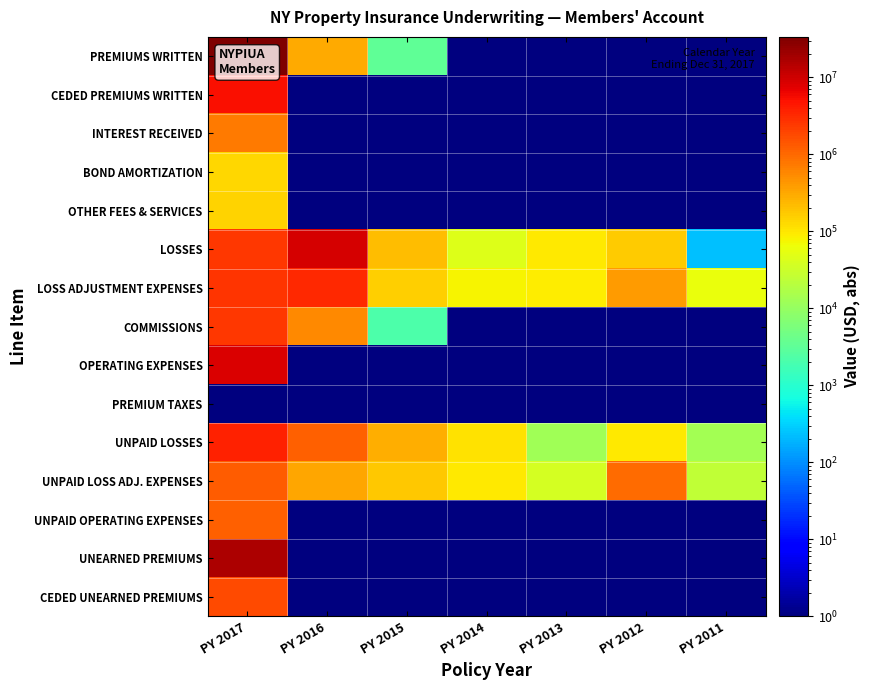

Reading left to right, list all the values displayed in this chart.

PREMIUMS WRITTEN: PY 2017=33563130	PY 2016=305666	PY 2015=3296	PY 2014=1	PY 2013=1	PY 2012=1	PY 2011=1
CEDED PREMIUMS WRITTEN: PY 2017=5135854	PY 2016=1	PY 2015=1	PY 2014=1	PY 2013=1	PY 2012=1	PY 2011=1
INTEREST RECEIVED: PY 2017=723919	PY 2016=1	PY 2015=1	PY 2014=1	PY 2013=1	PY 2012=1	PY 2011=1
BOND AMORTIZATION: PY 2017=139226	PY 2016=1	PY 2015=1	PY 2014=1	PY 2013=1	PY 2012=1	PY 2011=1
OTHER FEES & SERVICES: PY 2017=148038	PY 2016=1	PY 2015=1	PY 2014=1	PY 2013=1	PY 2012=1	PY 2011=1
LOSSES: PY 2017=2538494	PY 2016=8903985	PY 2015=212549	PY 2014=46795	PY 2013=93849	PY 2012=170285	PY 2011=240
LOSS ADJUSTMENT EXPENSES: PY 2017=2604462	PY 2016=3144141	PY 2015=155237	PY 2014=80472	PY 2013=92115	PY 2012=391809	PY 2011=61465
COMMISSIONS: PY 2017=2459603	PY 2016=548255	PY 2015=2239	PY 2014=1	PY 2013=1	PY 2012=1	PY 2011=1
OPERATING EXPENSES: PY 2017=8613504	PY 2016=1	PY 2015=1	PY 2014=1	PY 2013=1	PY 2012=1	PY 2011=1
PREMIUM TAXES: PY 2017=1	PY 2016=1	PY 2015=1	PY 2014=1	PY 2013=1	PY 2012=1	PY 2011=1
UNPAID LOSSES: PY 2017=3694197	PY 2016=1181043	PY 2015=292654	PY 2014=109882	PY 2013=13009	PY 2012=96802	PY 2011=13400
UNPAID LOSS ADJ. EXPENSES: PY 2017=1282000	PY 2016=316000	PY 2015=178000	PY 2014=96000	PY 2013=37000	PY 2012=987000	PY 2011=25000
UNPAID OPERATING EXPENSES: PY 2017=1182059	PY 2016=1	PY 2015=1	PY 2014=1	PY 2013=1	PY 2012=1	PY 2011=1
UNEARNED PREMIUMS: PY 2017=16508103	PY 2016=1	PY 2015=1	PY 2014=1	PY 2013=1	PY 2012=1	PY 2011=1
CEDED UNEARNED PREMIUMS: PY 2017=1741876	PY 2016=1	PY 2015=1	PY 2014=1	PY 2013=1	PY 2012=1	PY 2011=1